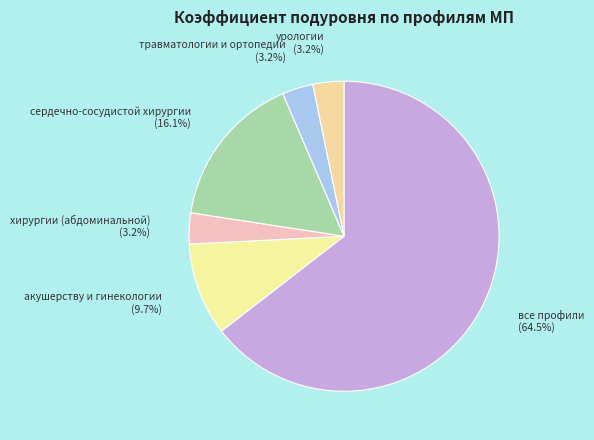

How many slices are in this pie chart?

6